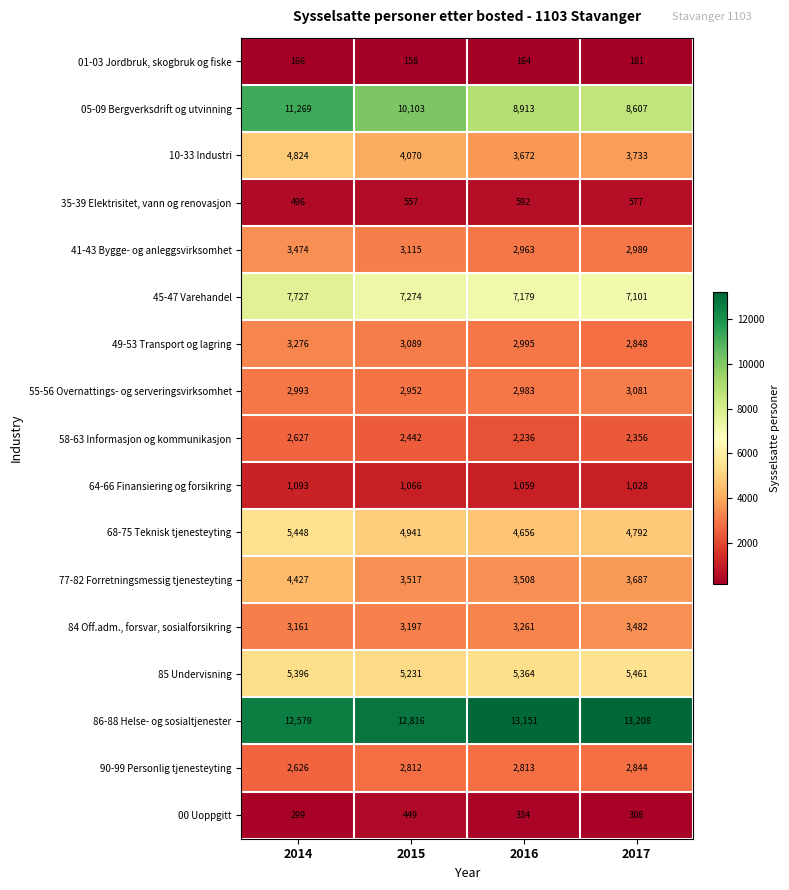

What is the minimum value shown in the chart?

158